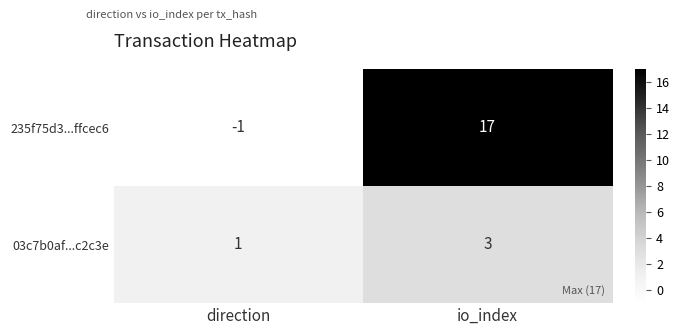

Which category has the highest value across all series?

io_index